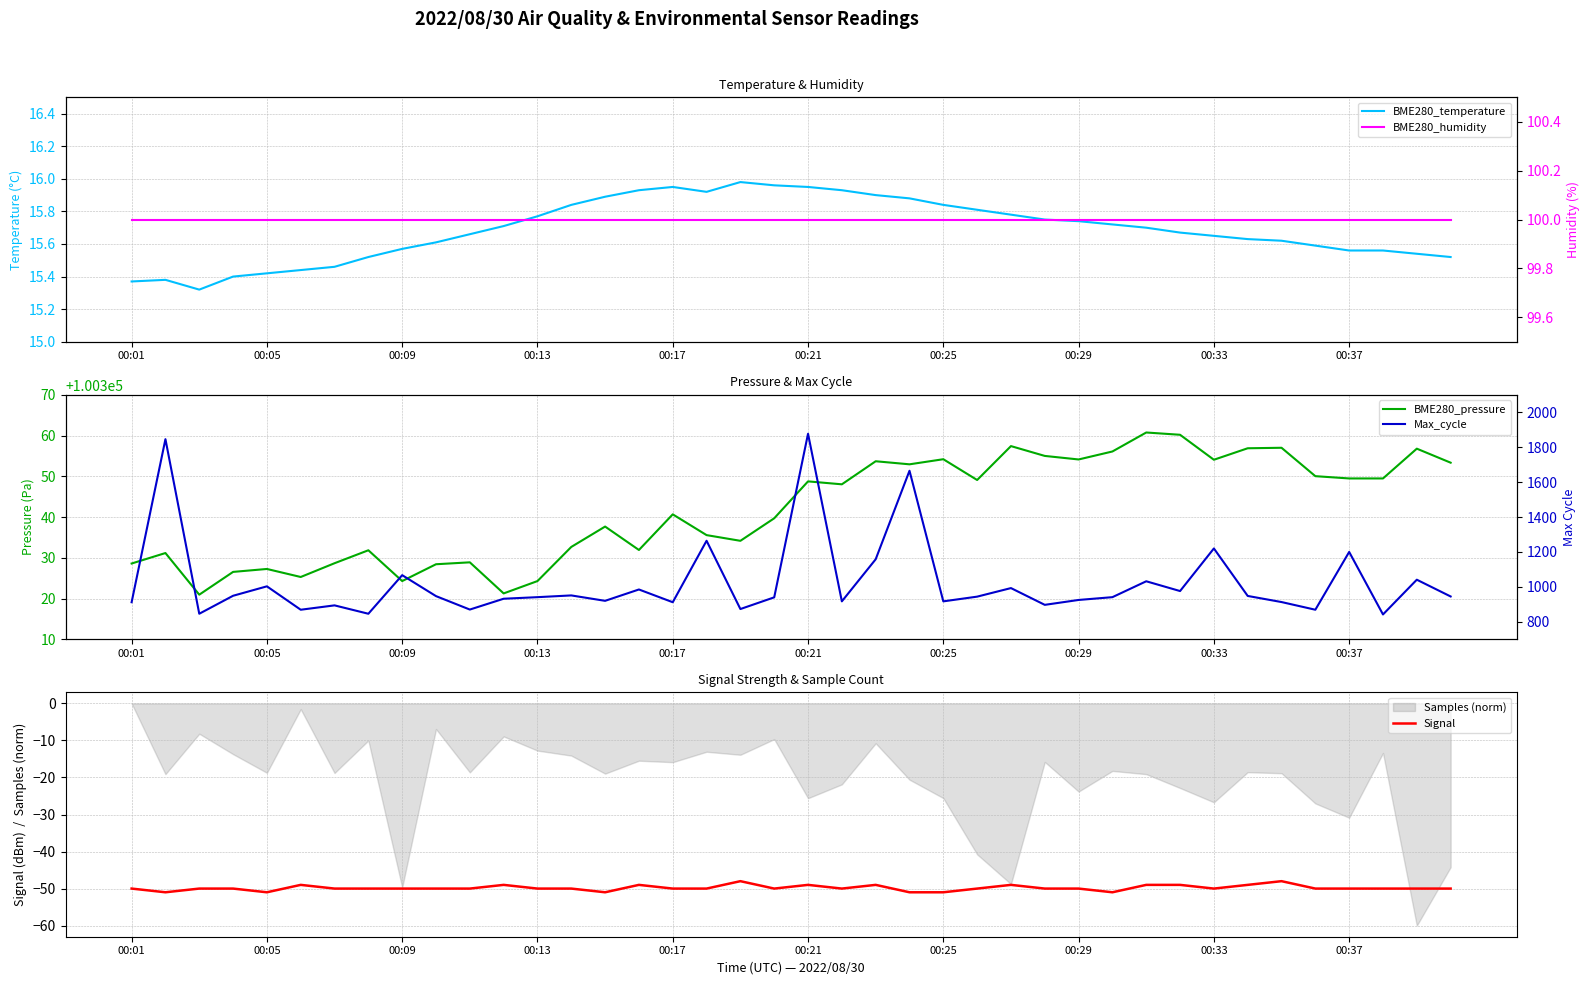

The value of Signal at 00:09 is -69. True or false?

False